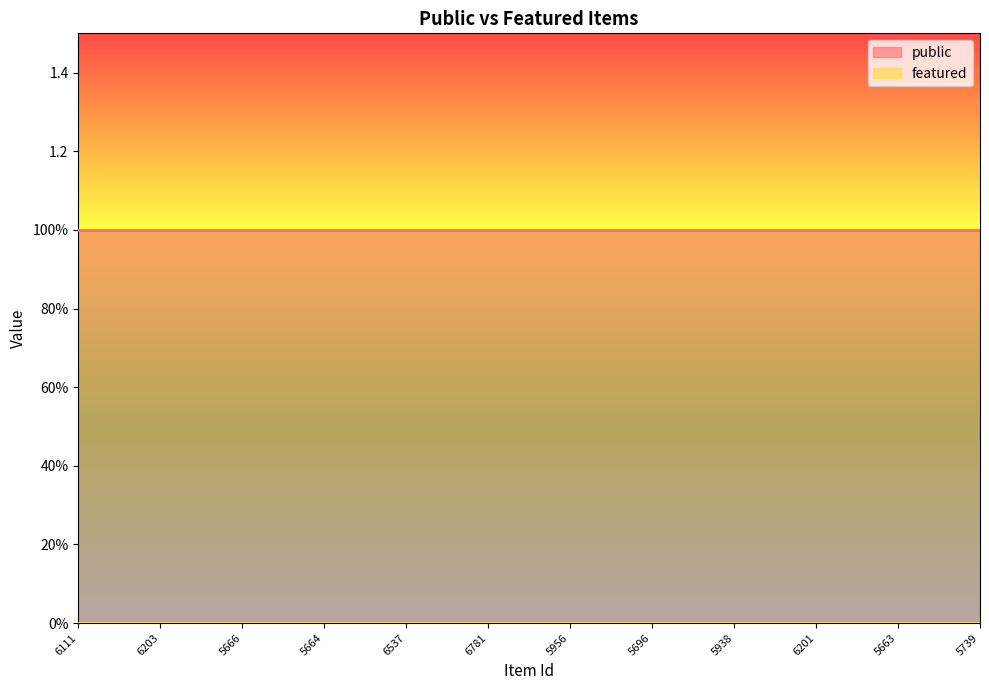

How many lines are shown in the chart?

2